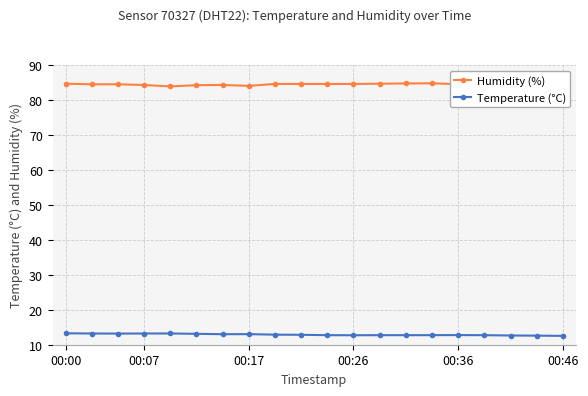

What are all the series names shown in the legend?

Humidity (%), Temperature (°C)